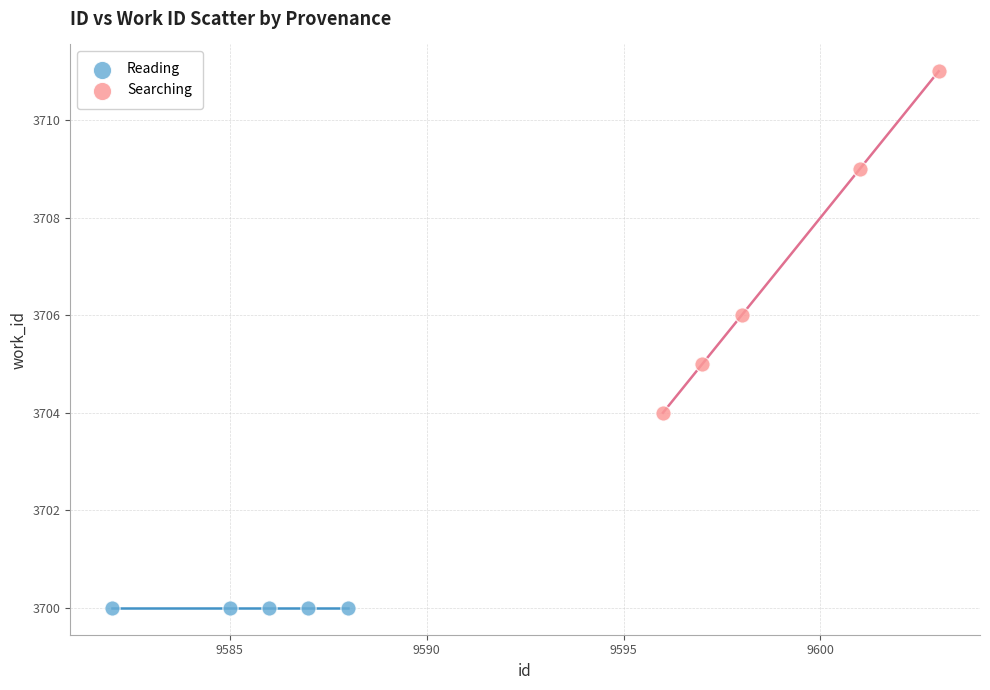

Which series contains the highest Y value?

Searching